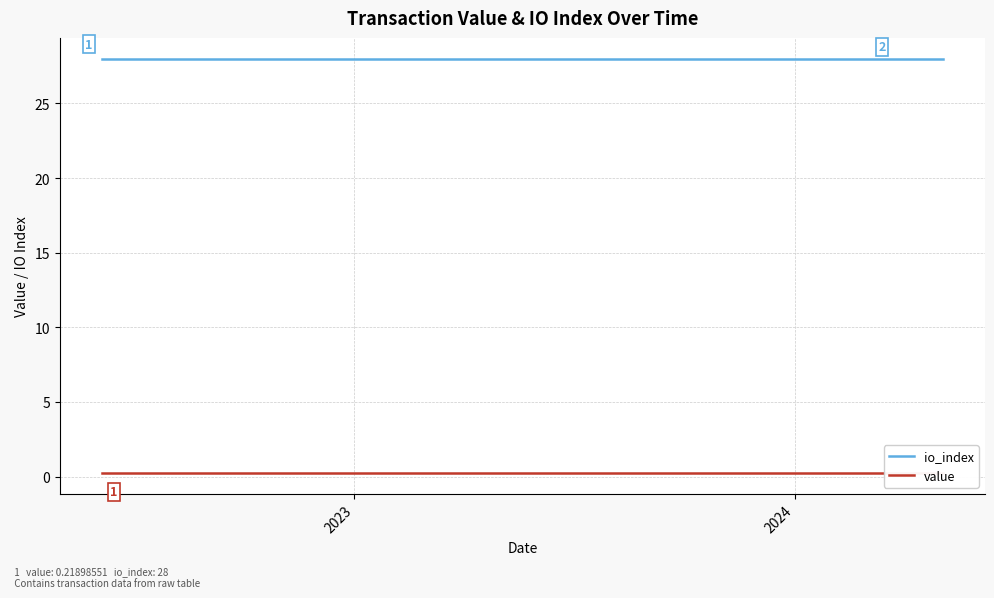

How many lines are shown in the chart?

2